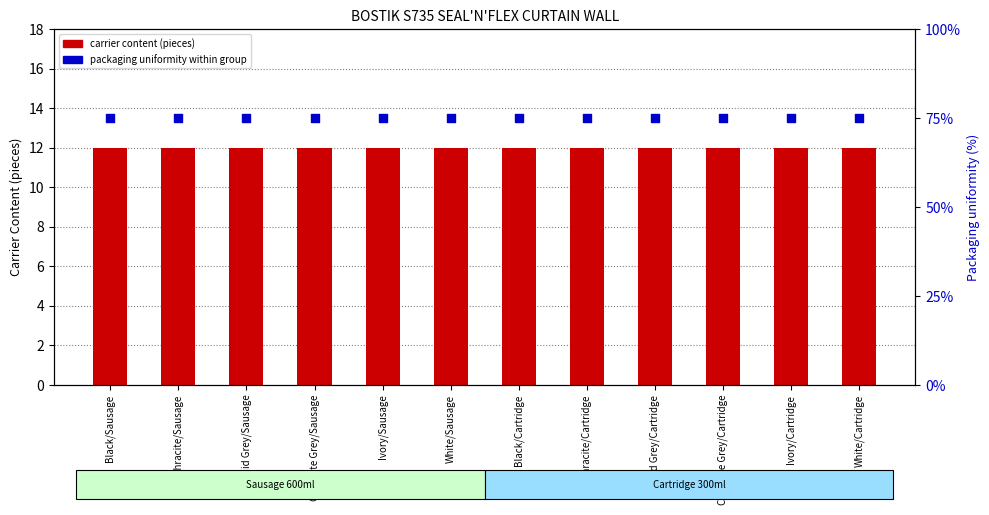

At which category is the sum across all series the highest?

Black/Sausage